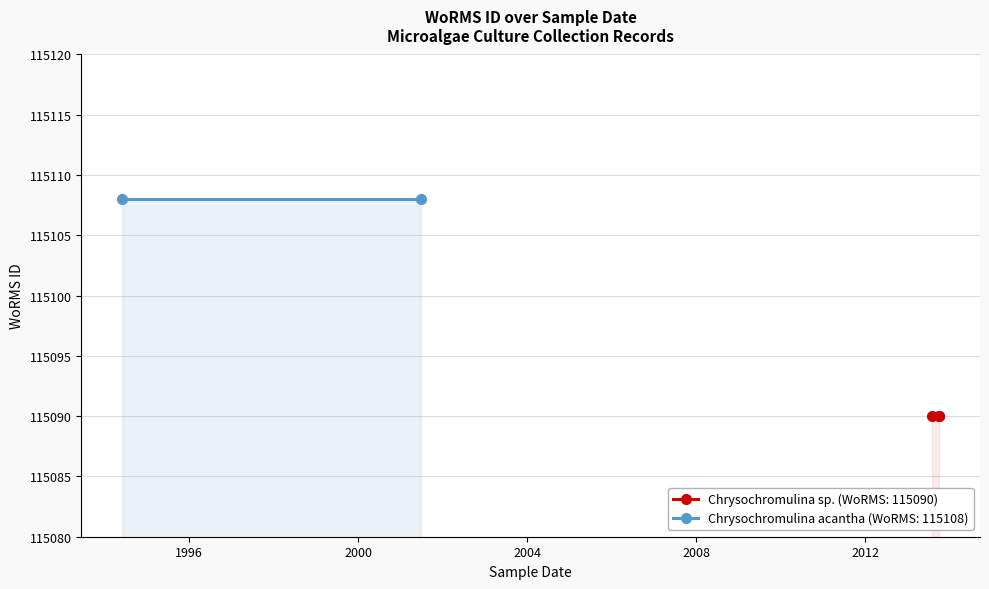

What value does the data have at 01-08-2013?

115090